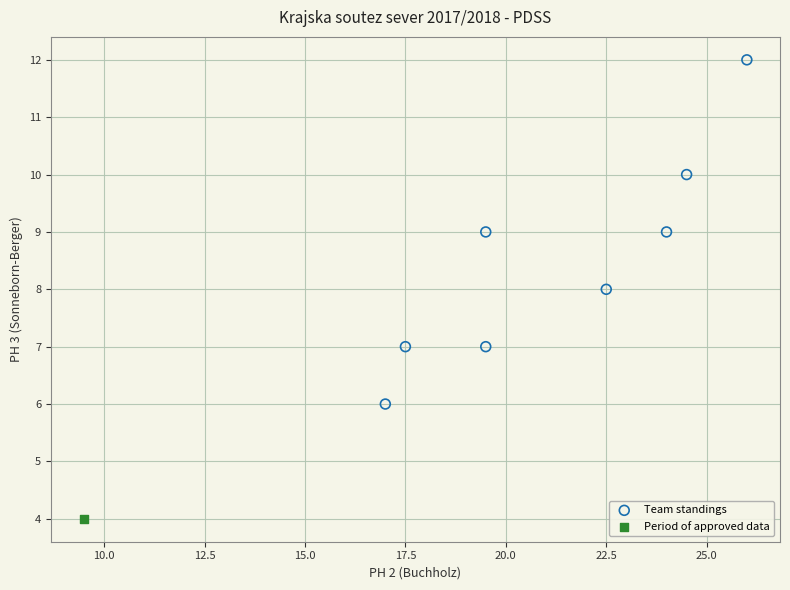

What are all the series names shown in the legend?

Team standings, Period of approved data